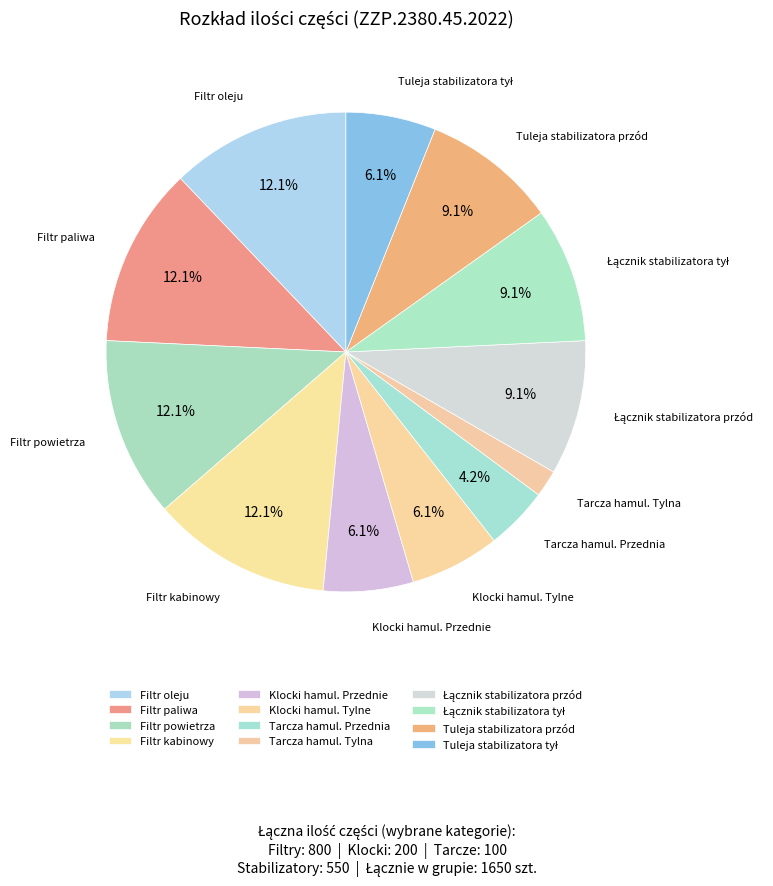

Count the number of slices in the pie.

12